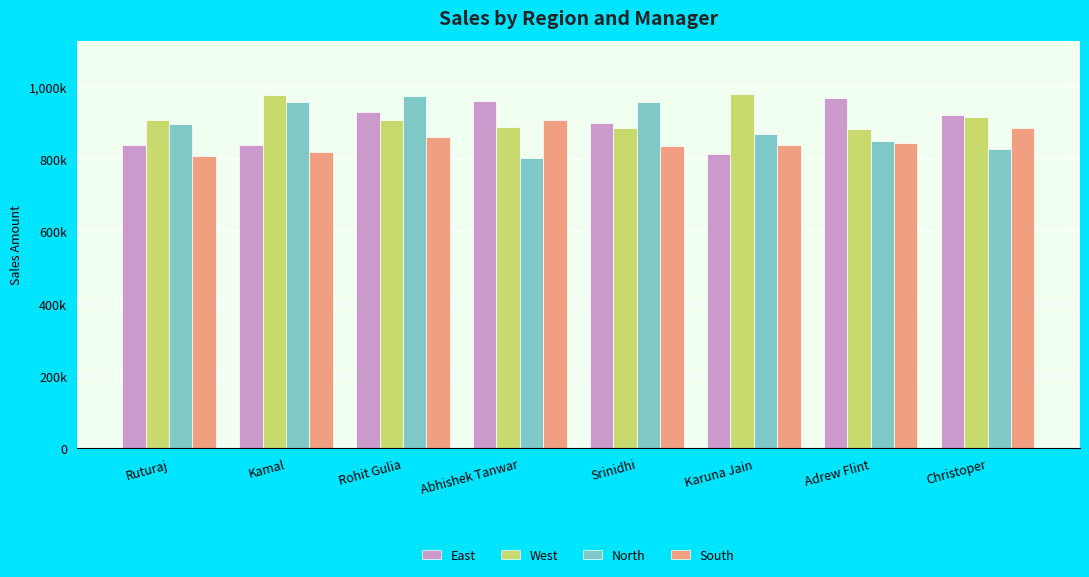

The value of North at Srinidhi is 959423. True or false?

True